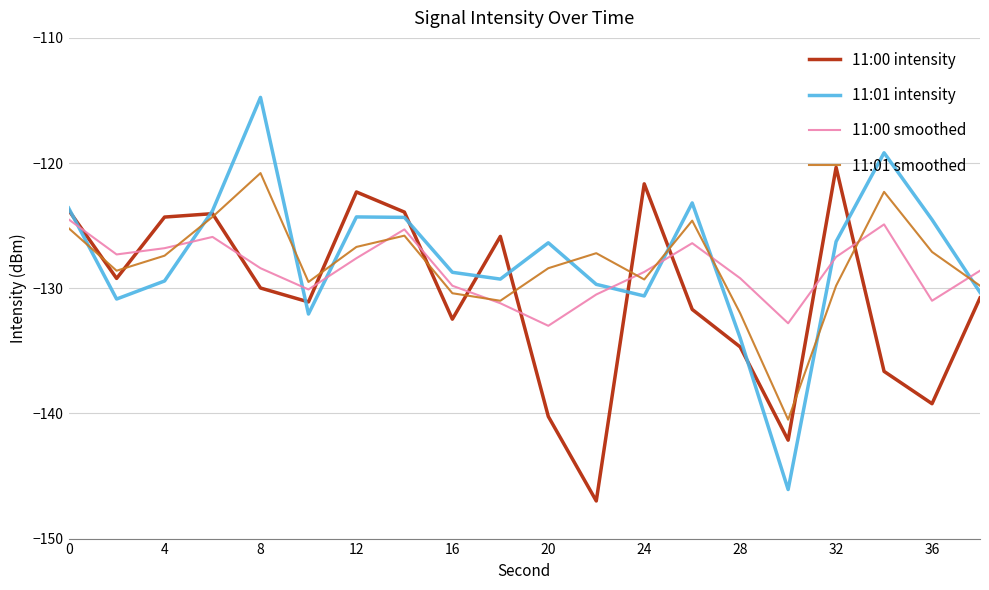

Which series has the widest spread of values?

11:01 intensity